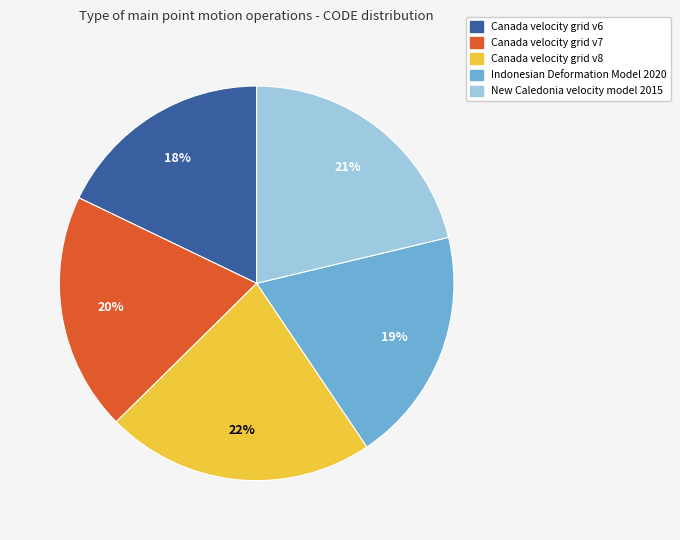

Is it true that New Caledonia velocity model 2015 is 14% of the pie?

False